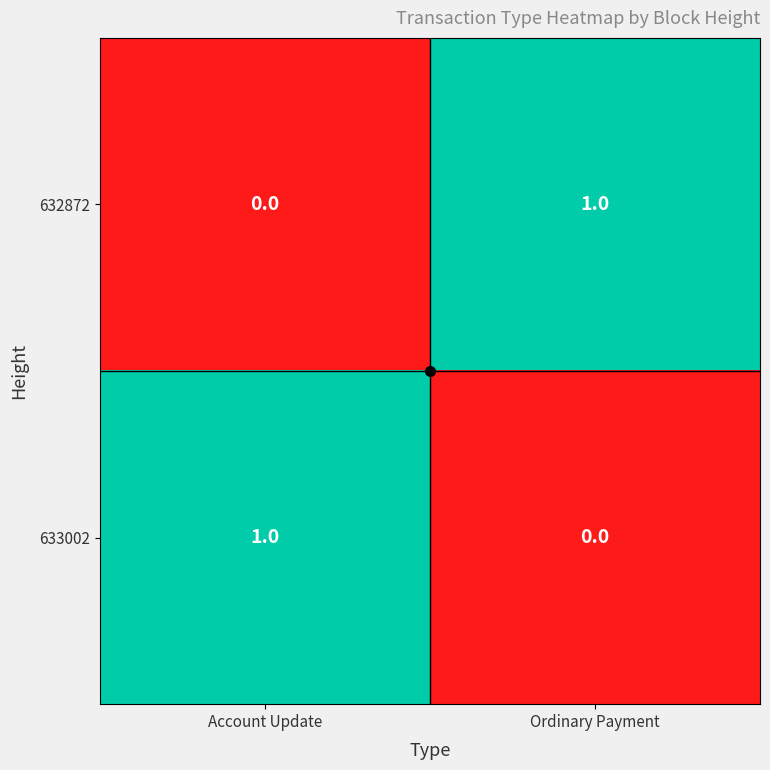

Is the value of 632872 at Ordinary Payment greater than the value of 633002 at Ordinary Payment?

Yes